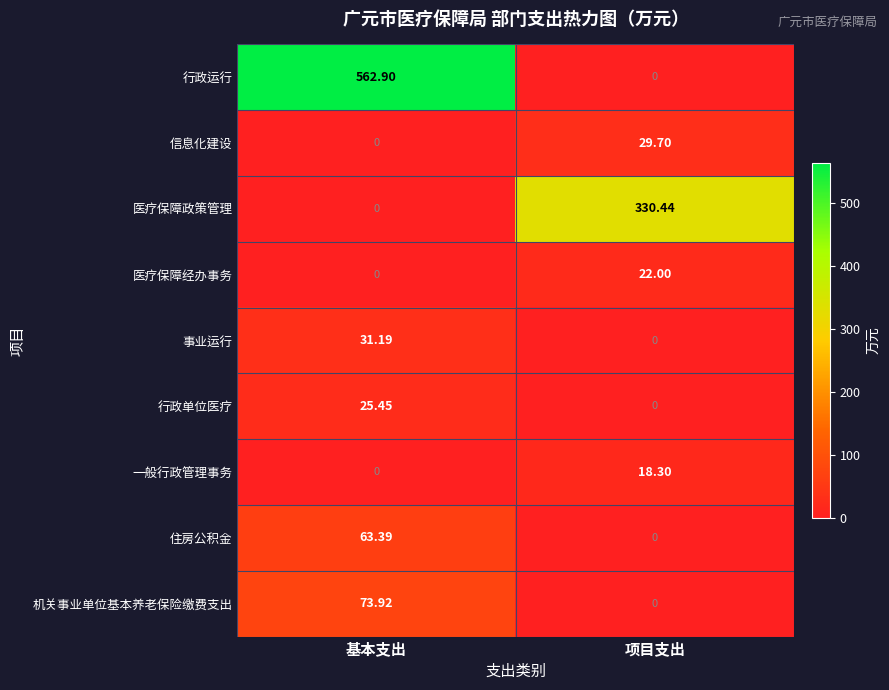

Which category has the lowest value in the 行政单位医疗 series?

项目支出